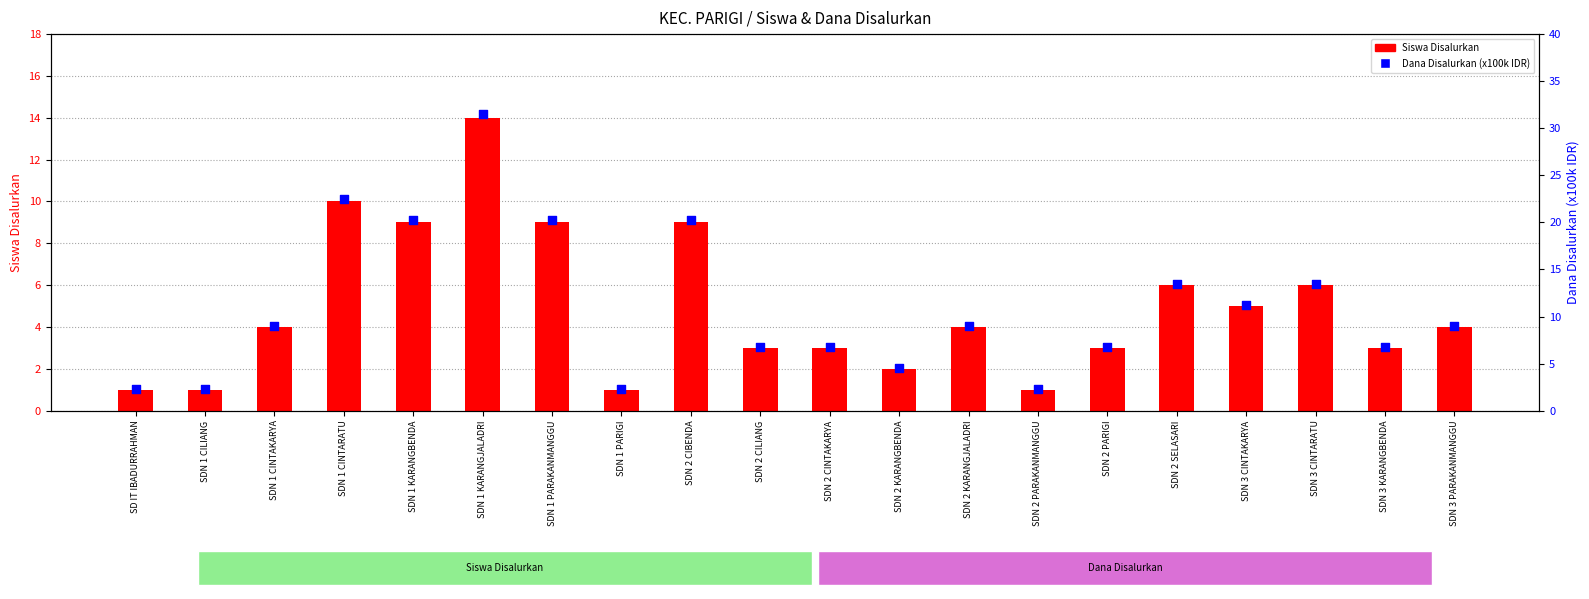

Is the value of Siswa Disalurkan at SDN 1 CINTARATU greater than the value of Dana Disalurkan (x100k IDR) at SDN 1 KARANGBENDA?

No